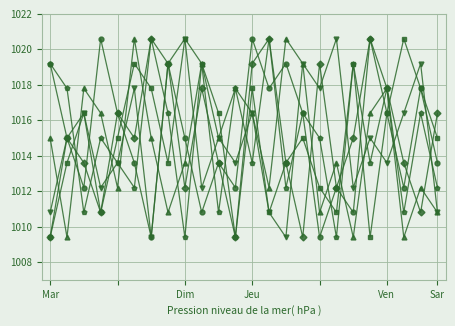

Does the chart display data point markers on the line(s)?

Yes